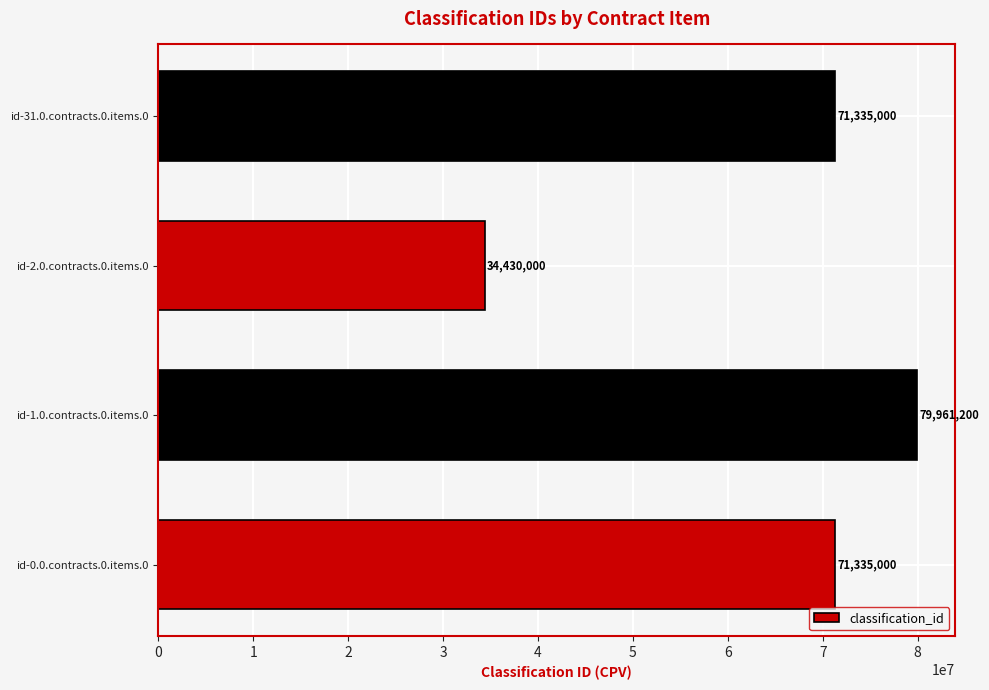

At which category does the chart reach its peak across all series?

id-1.0.contracts.0.items.0